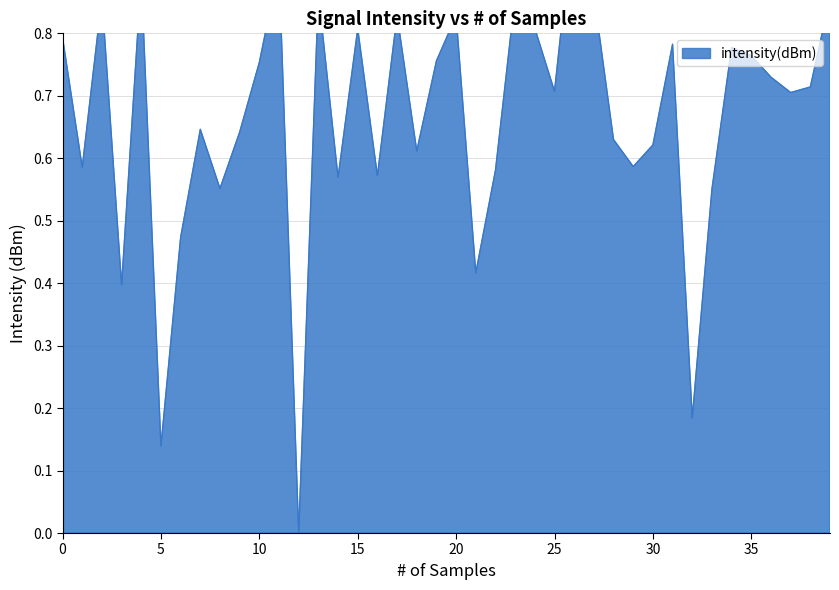

True or false: the data shows 0.9 at 20.

True